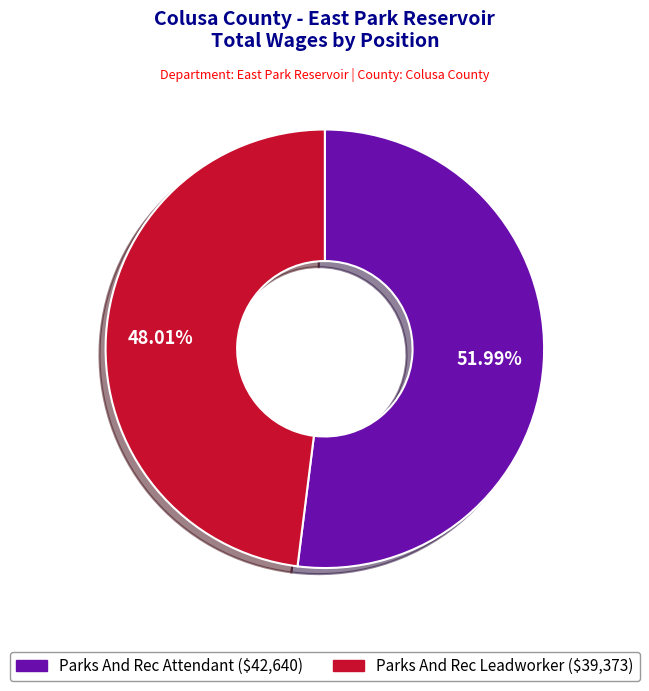

To the nearest percent, what portion does Parks And Rec Leadworker represent?

48%